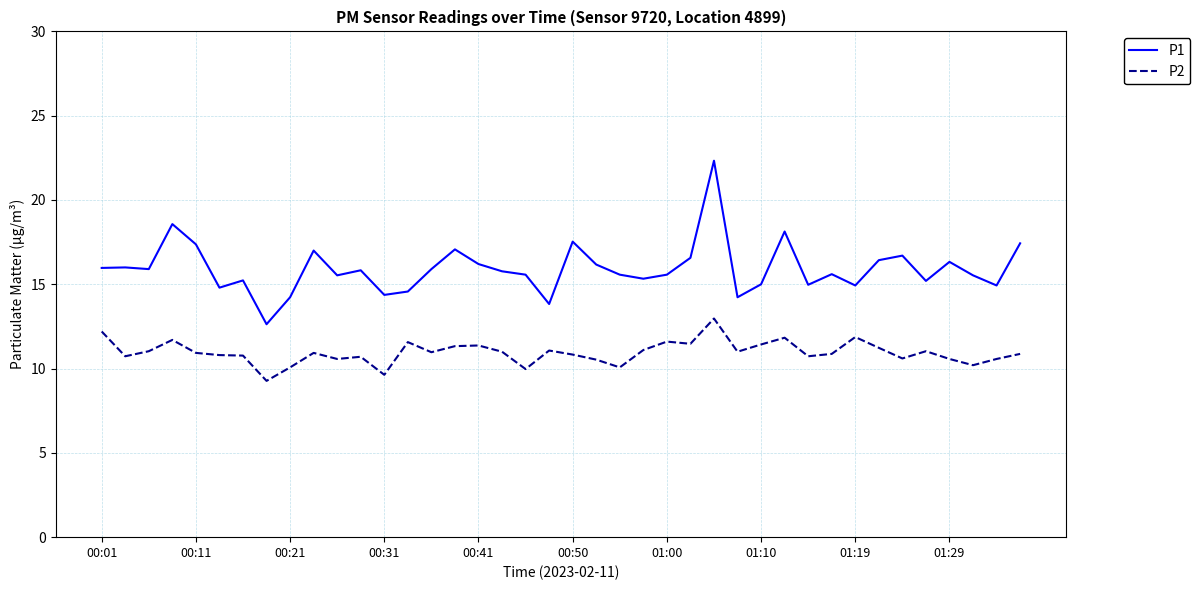

What is the greatest value displayed?

22.3